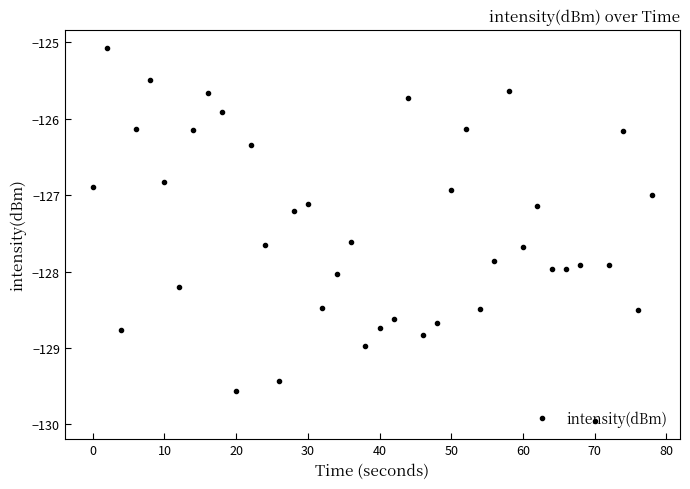

What is the minimum value shown in the chart?

-130.0